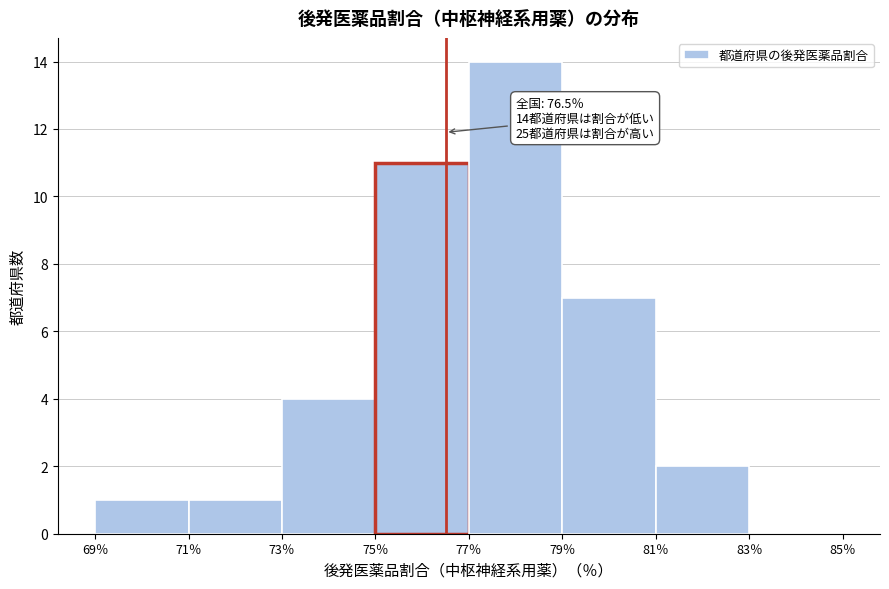

Over which range of the x-axis is the bar tallest?

77 to 79